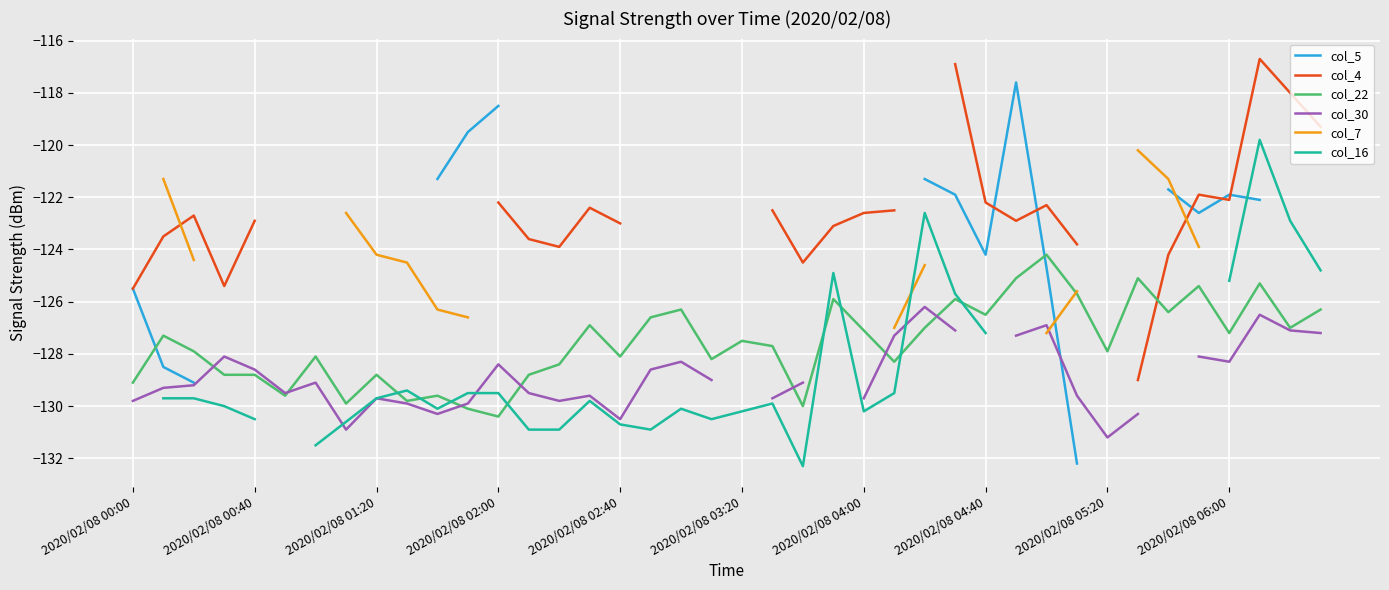

What is the maximum value shown in the chart?

-116.7